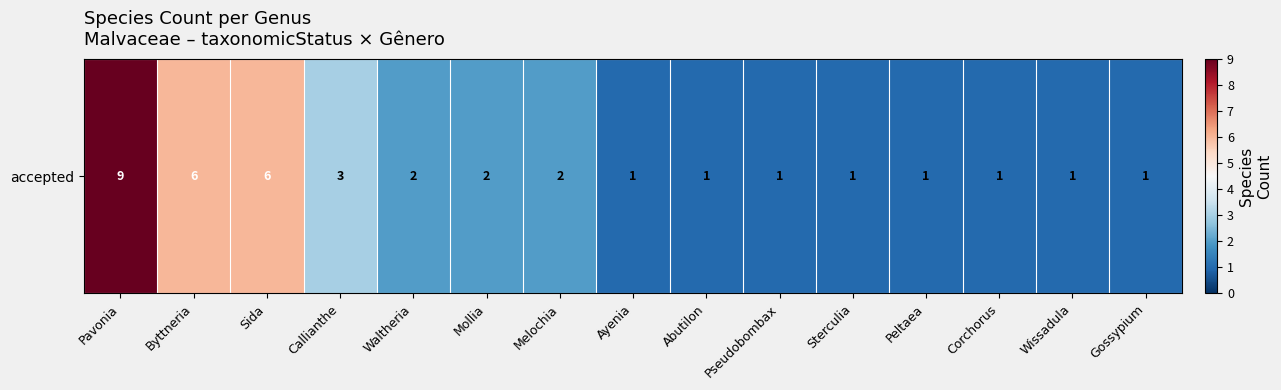

Which category has the lowest value across all series?

Ayenia